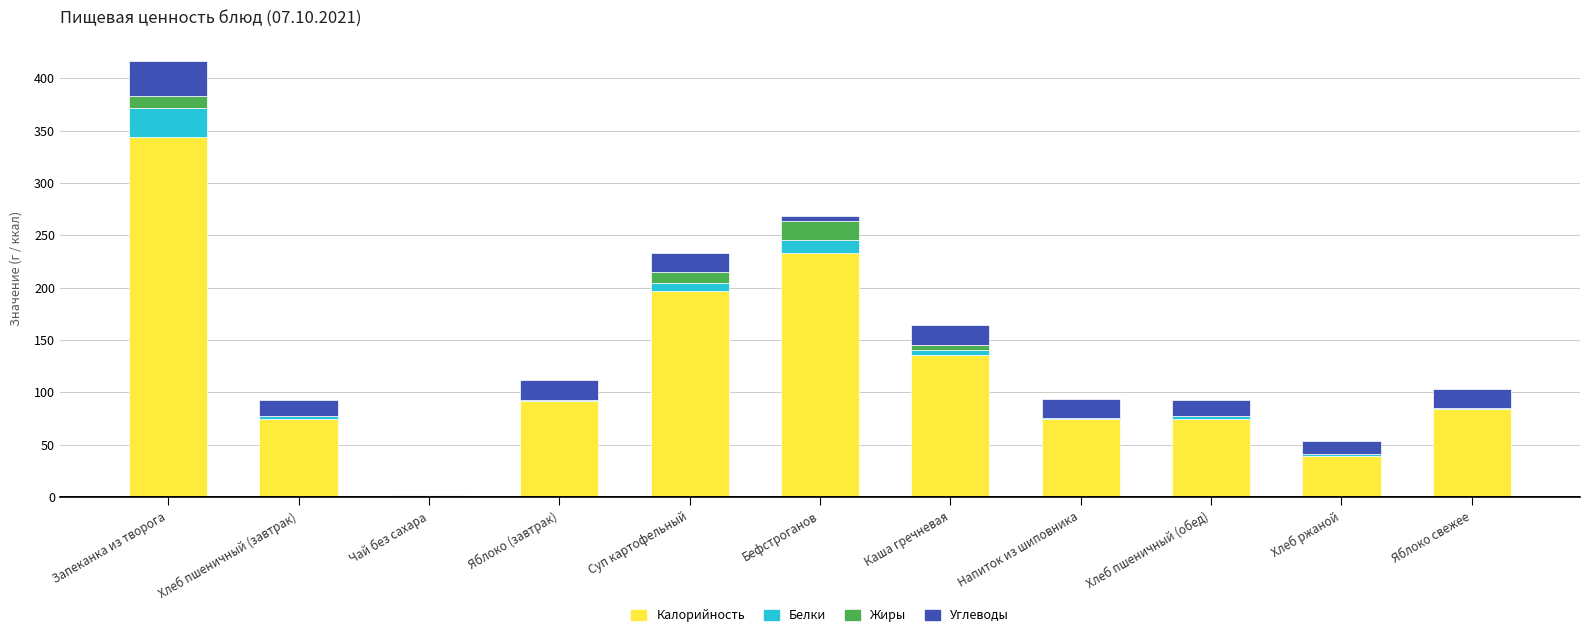

True or false: Калорийность has a value of 344.0 at Запеканка из творога.

True